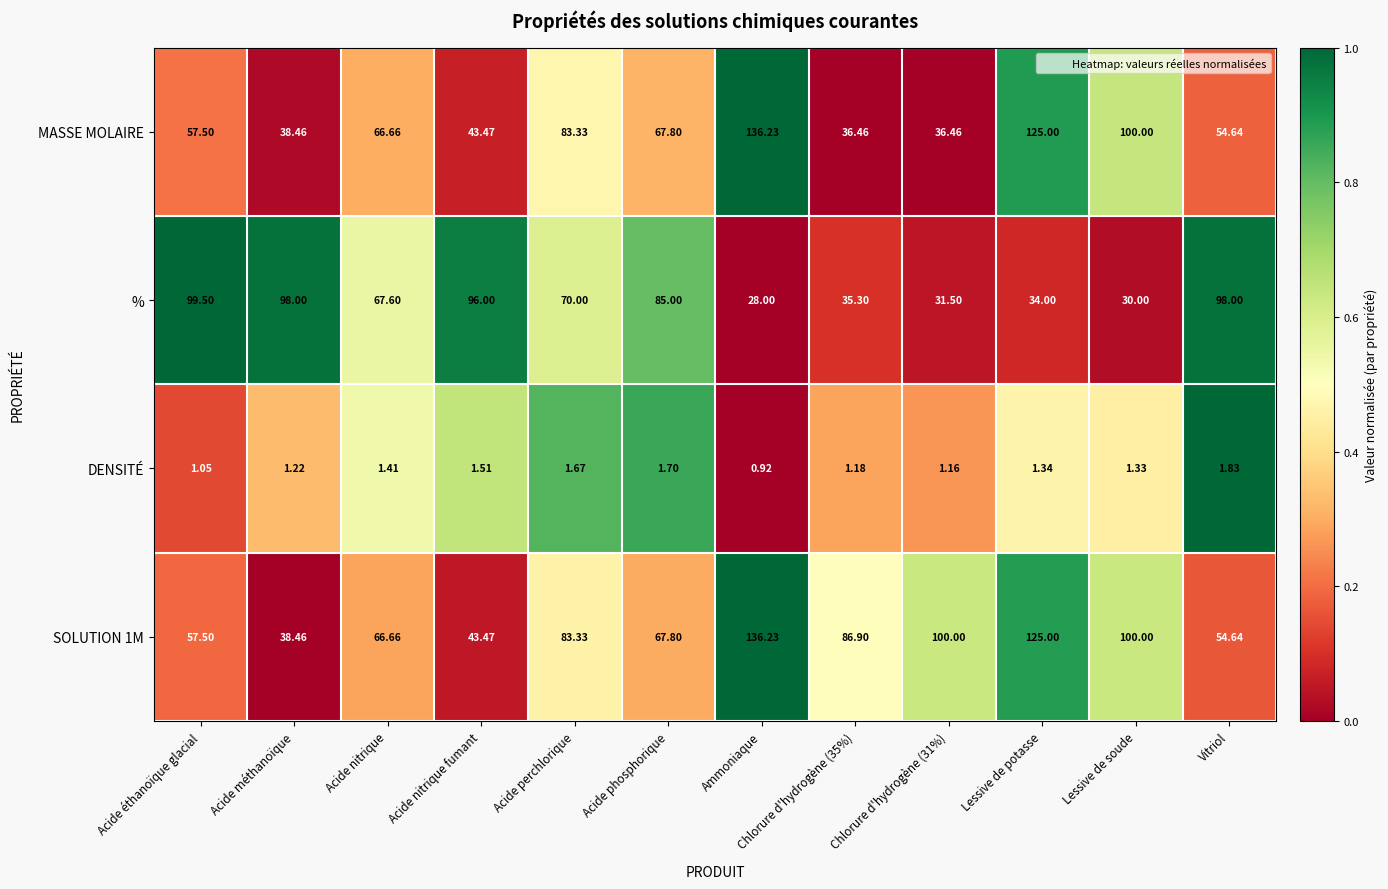

How many data points does each series have?

12